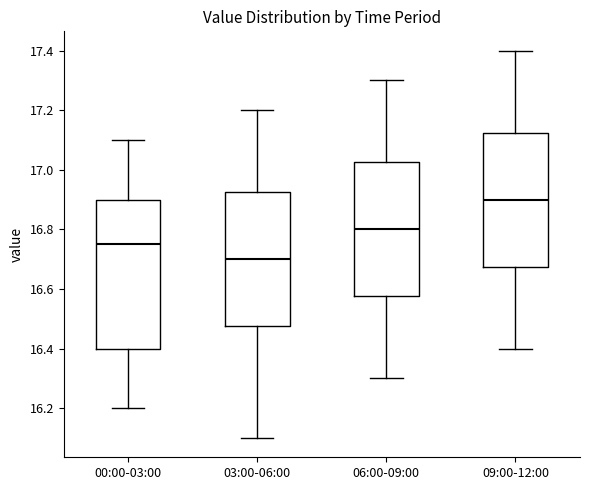

Where does the median line of the box for 00:00-03:00 sit on the y-axis? The values are not printed on the chart, so give them approximately, as read against the axis.

16.76